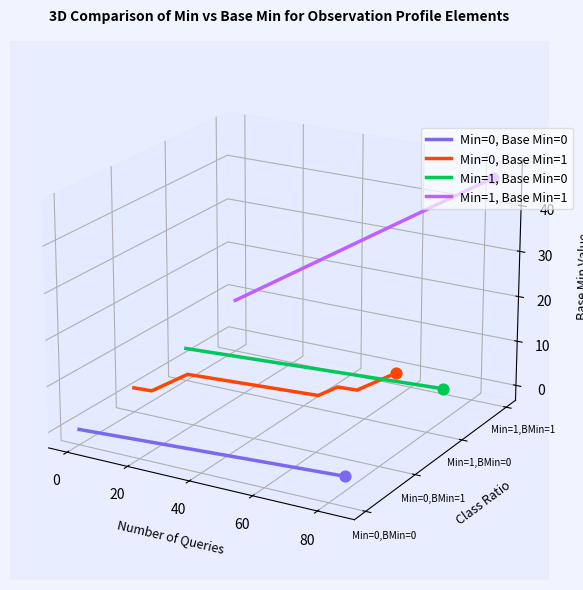

Is the value of Min=0, Base Min=0 at 0 greater than the value of Min=0, Base Min=1 at −20?

No